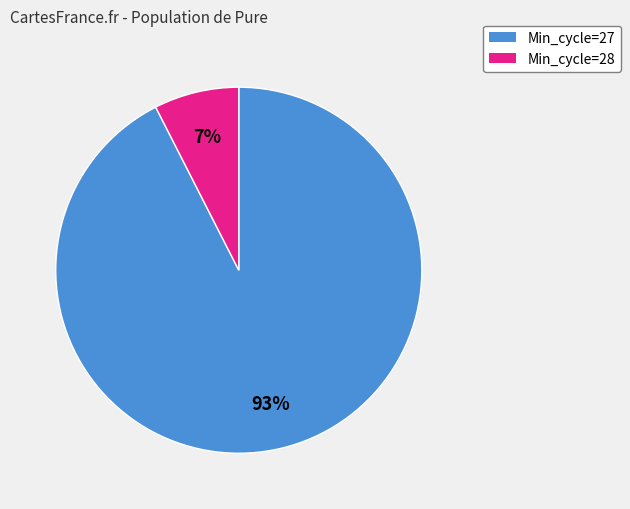

Is there any slice that represents more than half of the pie?

Yes